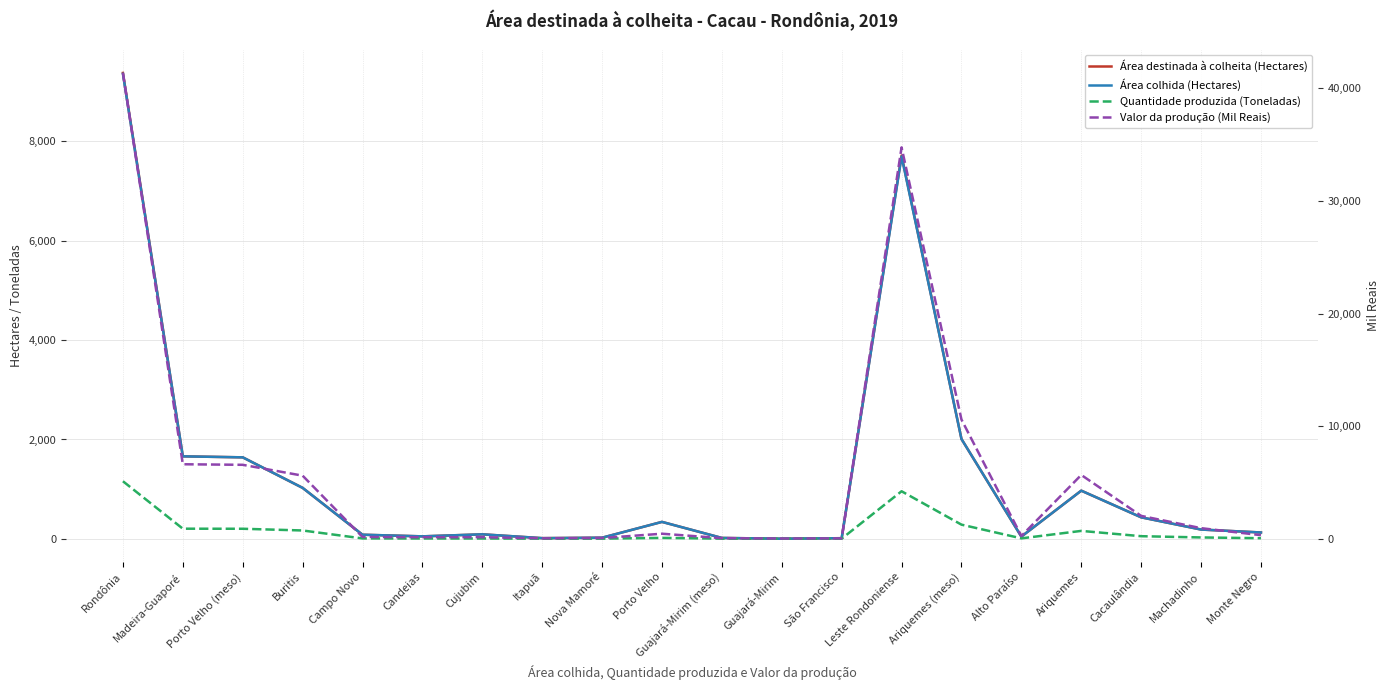

What is the difference between the maximum and minimum values in the Área destinada à colheita (Hectares) series?

9366